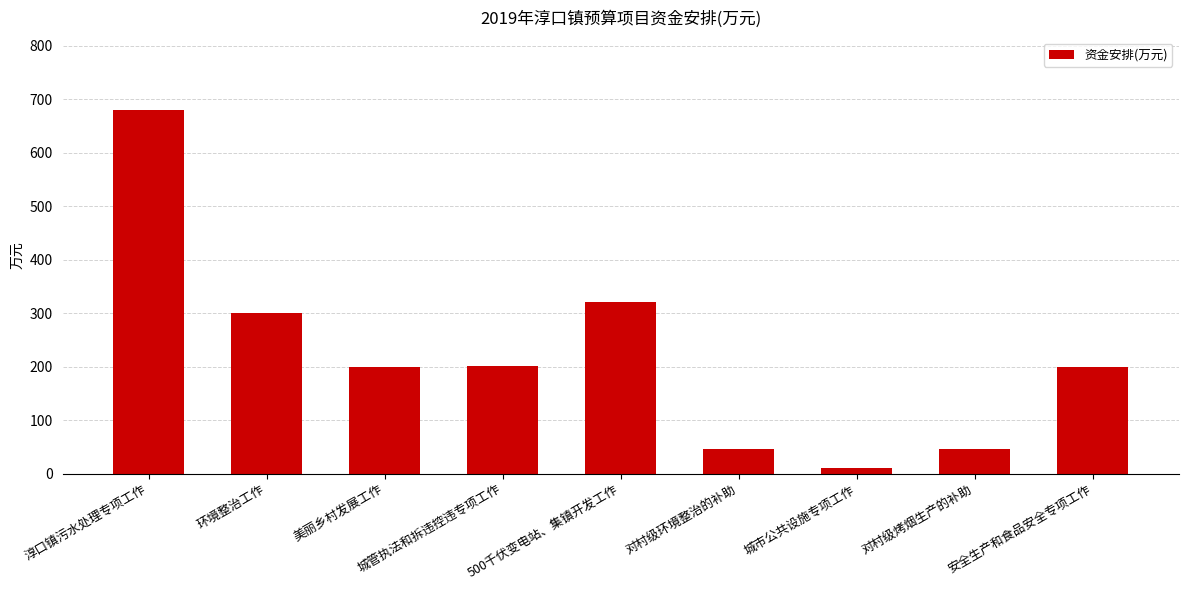

At which category does the chart reach its peak across all series?

淳口镇污水处理专项工作